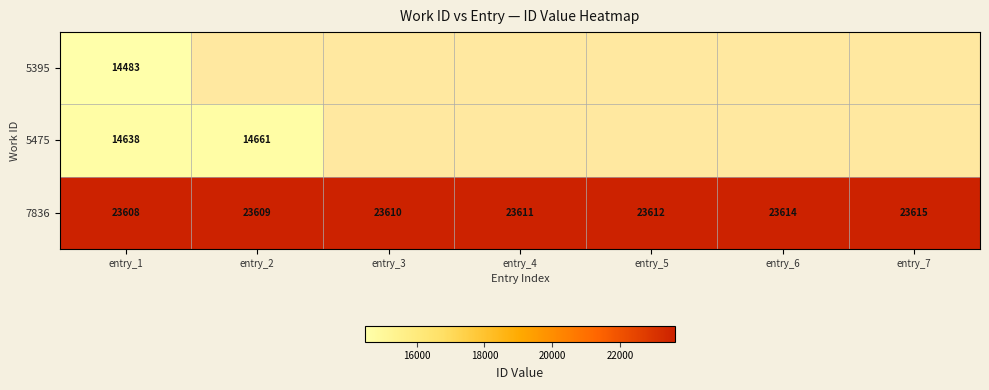

Between entry_1 and entry_5, which is larger?

entry_5